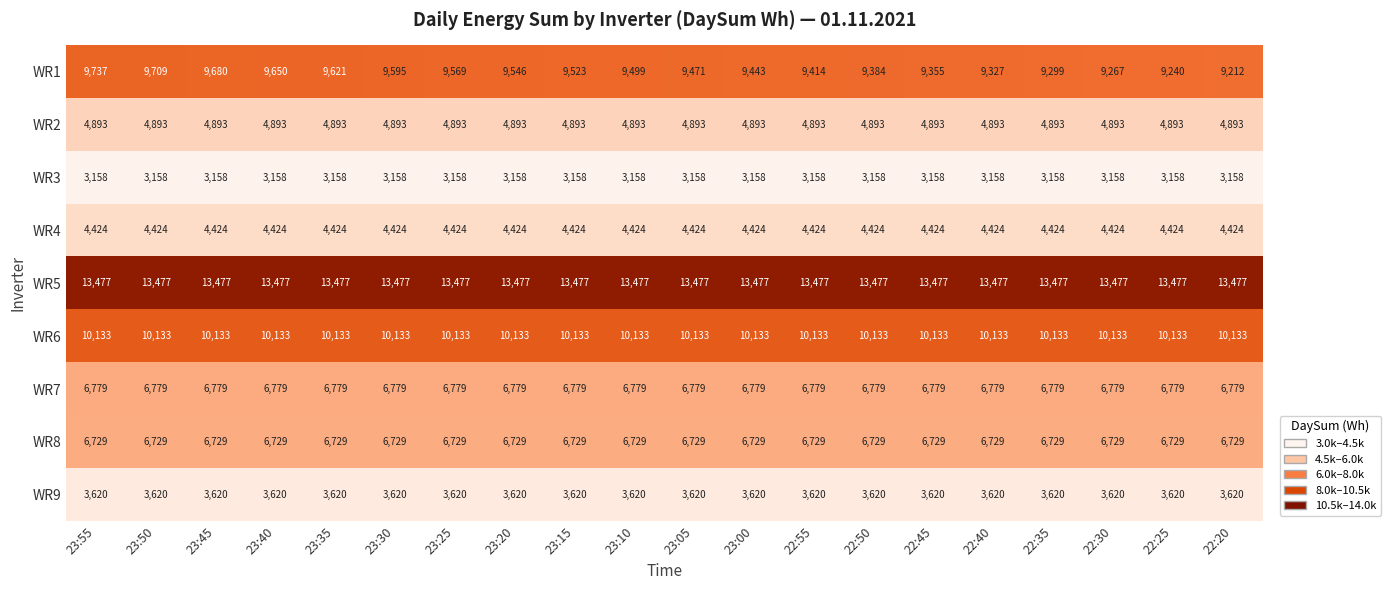

Rank the series at 23:45 from highest to lowest value.

WR5, WR6, WR1, WR7, WR8, WR2, WR4, WR9, WR3